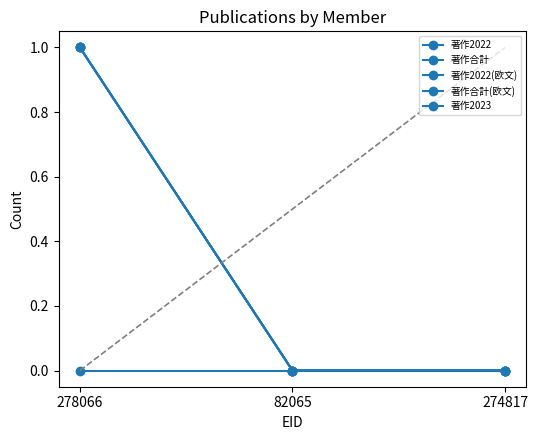

Count the 著作2022 values in the range 0 to 1.

3